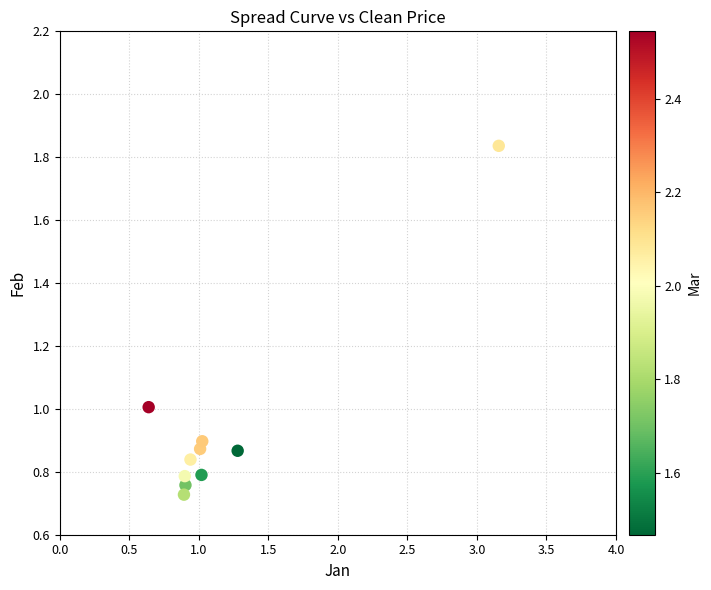

What is the average X value?

1.2